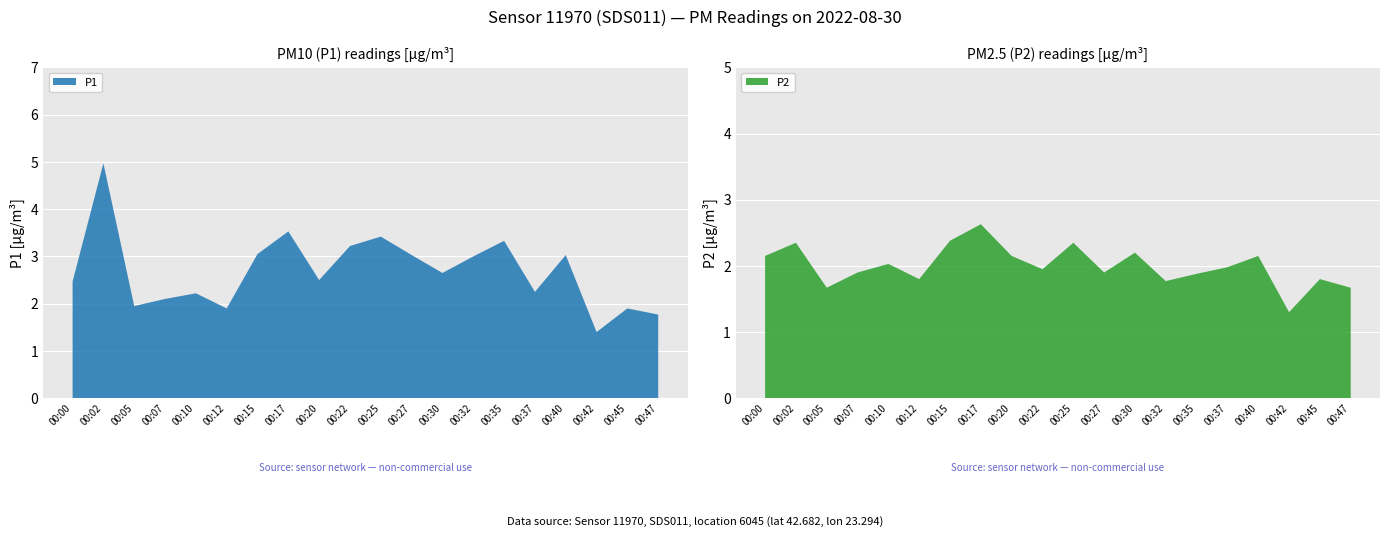

Reading left to right, what are all the values shown in this chart?

P1: 00:00=2.5	00:02=5.0	00:05=1.9	00:07=2.1	00:10=2.2	00:12=1.9	00:15=3.0	00:17=3.5	00:20=2.5	00:22=3.2	00:25=3.4	00:27=3.0	00:30=2.6	00:32=3.0	00:35=3.3	00:37=2.2	00:40=3.0	00:42=1.4	00:45=1.9	00:47=1.8
P2: 00:00=2.1	00:02=2.4	00:05=1.7	00:07=1.9	00:10=2.0	00:12=1.8	00:15=2.4	00:17=2.6	00:20=2.1	00:22=1.9	00:25=2.4	00:27=1.9	00:30=2.2	00:32=1.8	00:35=1.9	00:37=2.0	00:40=2.1	00:42=1.3	00:45=1.8	00:47=1.7